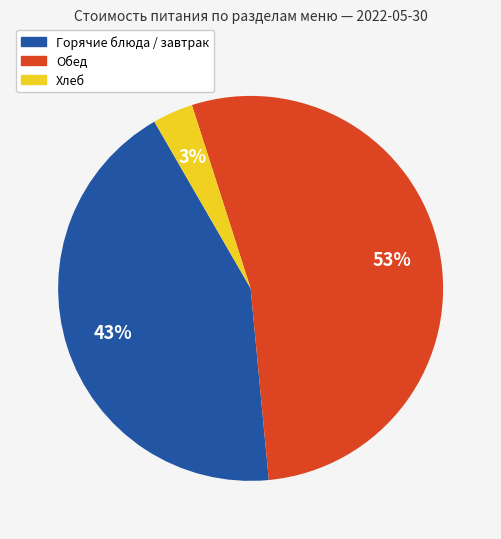

To the nearest percent, what is the average slice percentage?

33%